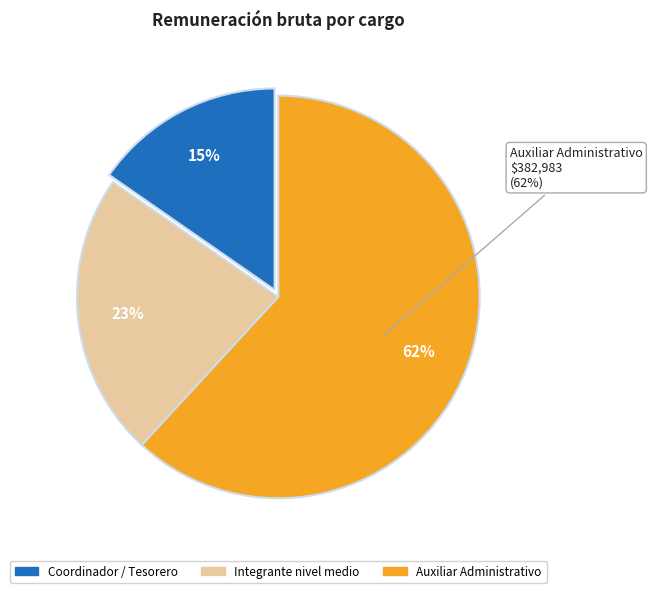

Is Tesorero the majority of the pie?

No